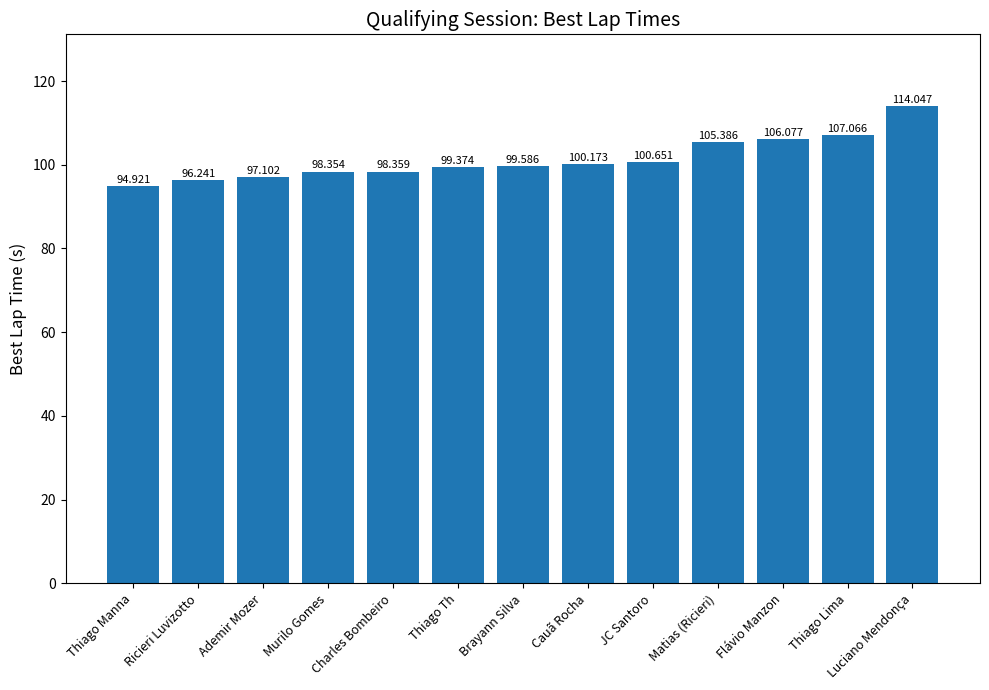

What is the average value?

101.3